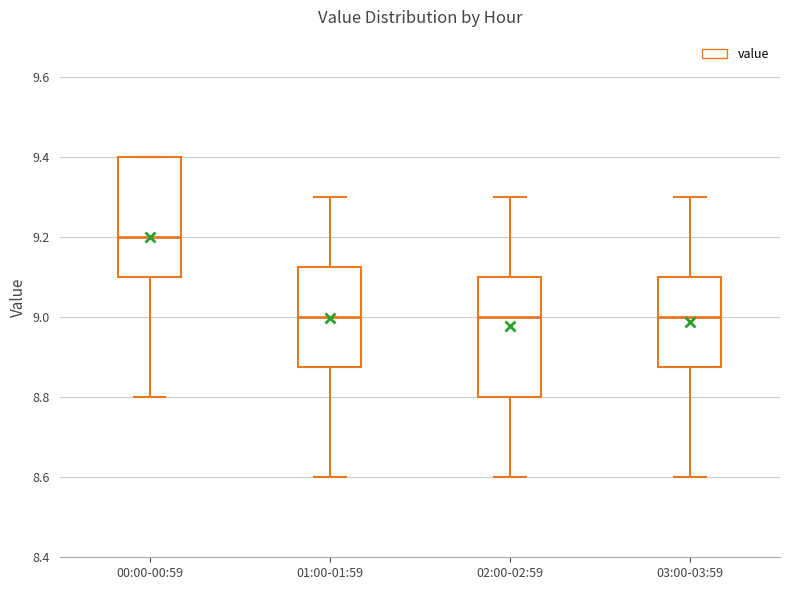

Which box has the highest median line?

00:00-00:59